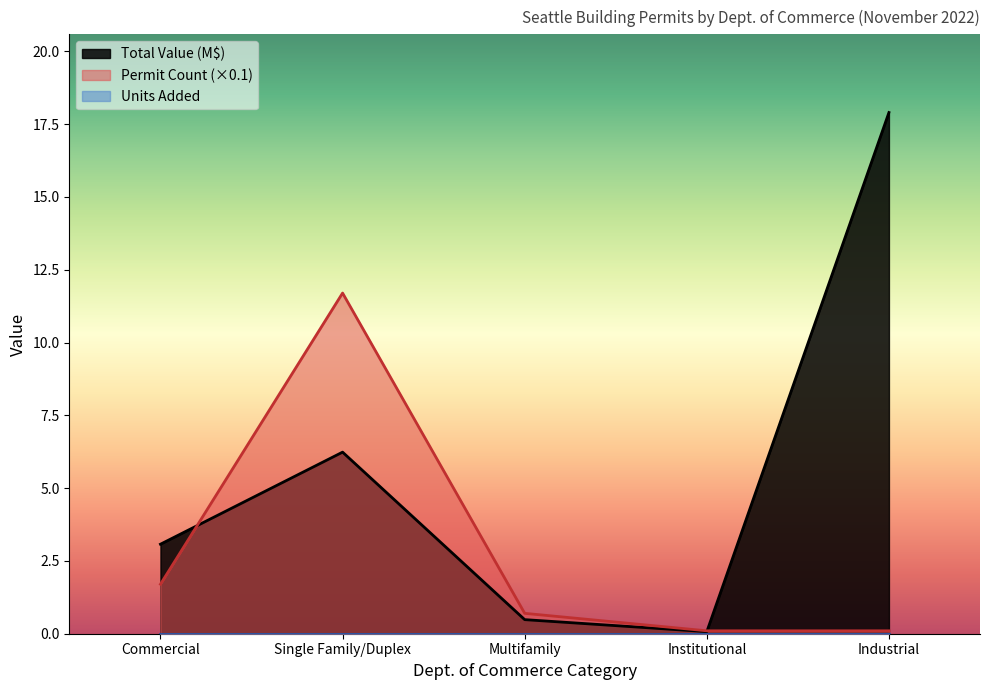

How many data points does each series have?

5